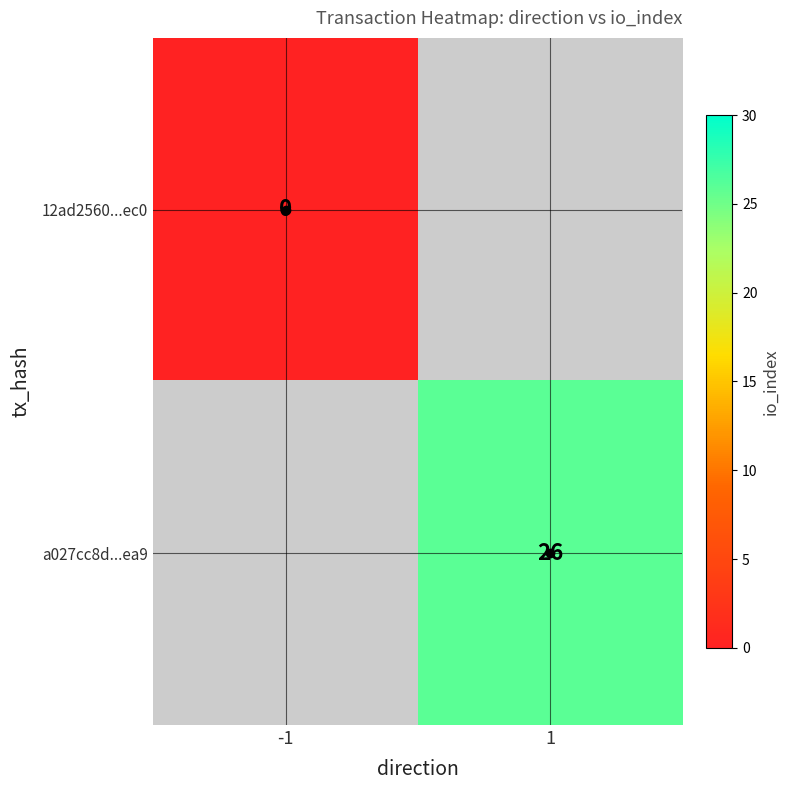

How many series are shown in this chart?

2